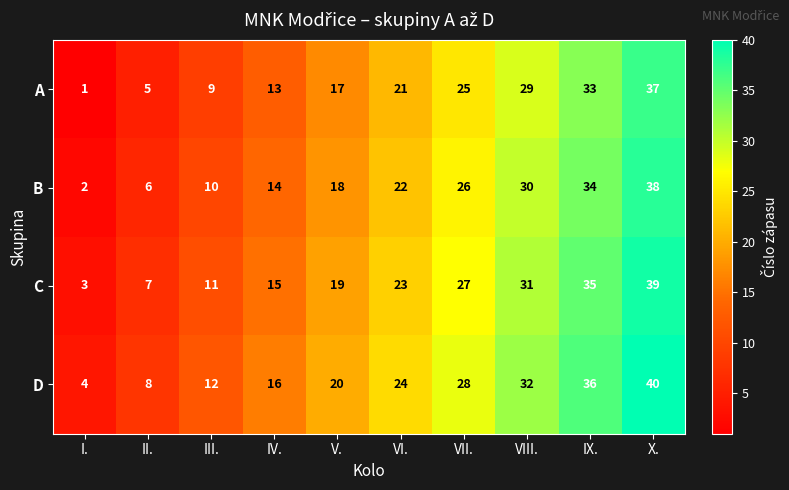

What is the difference between the second highest and minimum values in the D series?

32